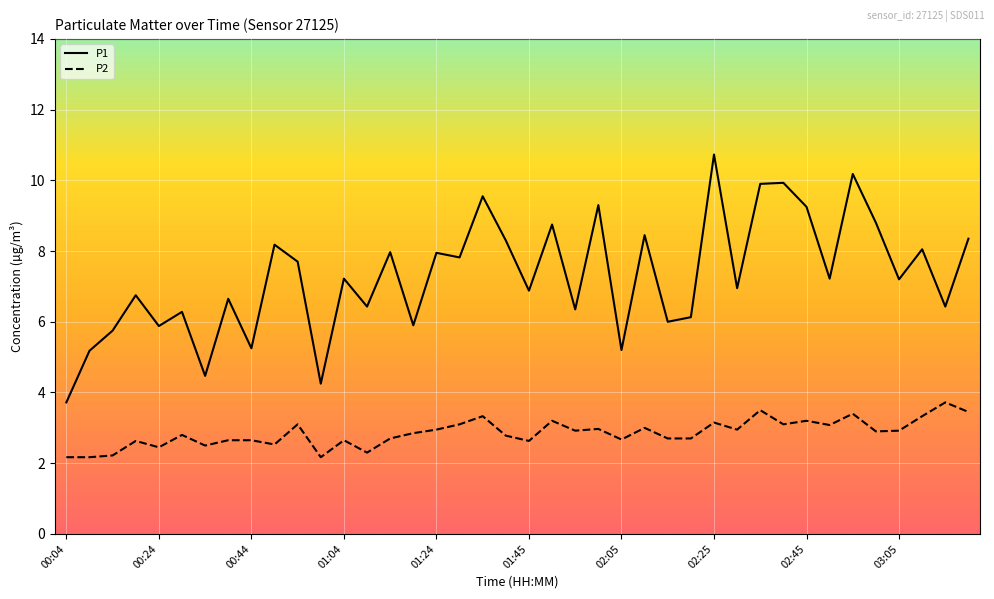

Which series has the largest total across all categories?

P1